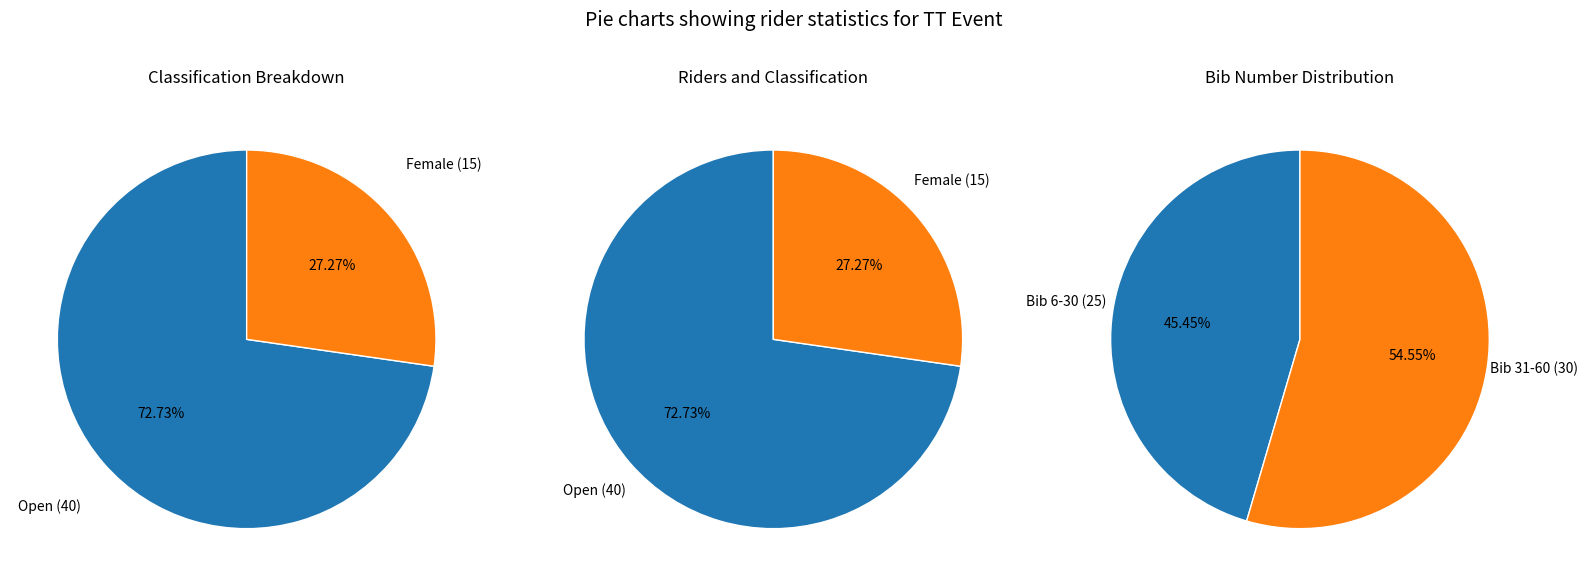

Which category has the biggest portion of the pie?

Open